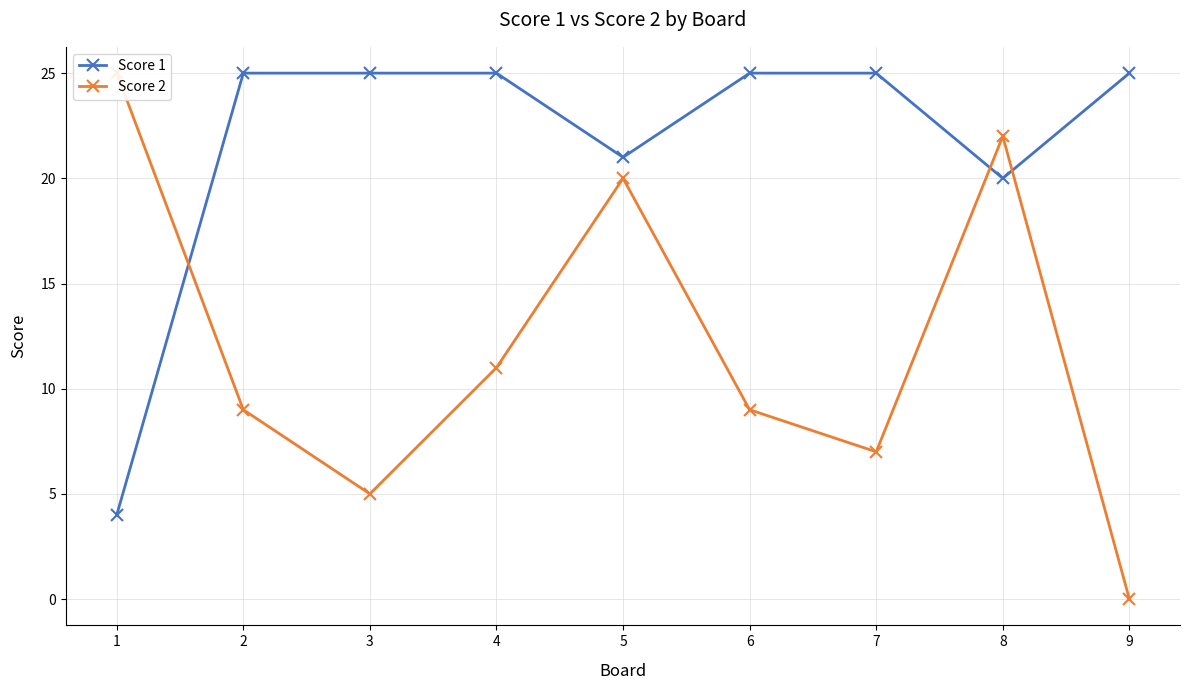

How many distinct data groups are displayed?

2